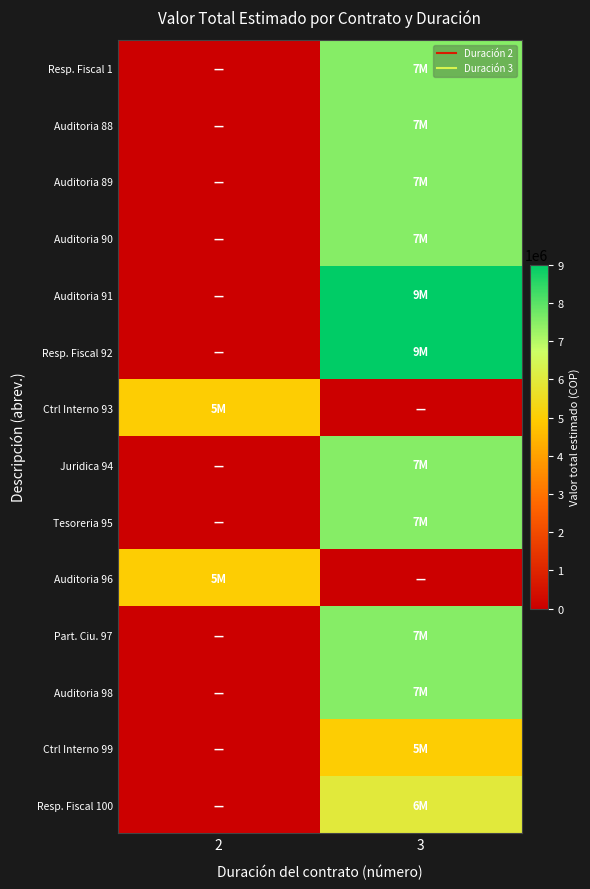

At 2, list the series in order from largest to smallest.

Ctrl Interno 93, Auditoria 96, Resp. Fiscal 1, Auditoria 88, Auditoria 89, Auditoria 90, Auditoria 91, Resp. Fiscal 92, Juridica 94, Tesoreria 95, Part. Ciu. 97, Auditoria 98, Ctrl Interno 99, Resp. Fiscal 100